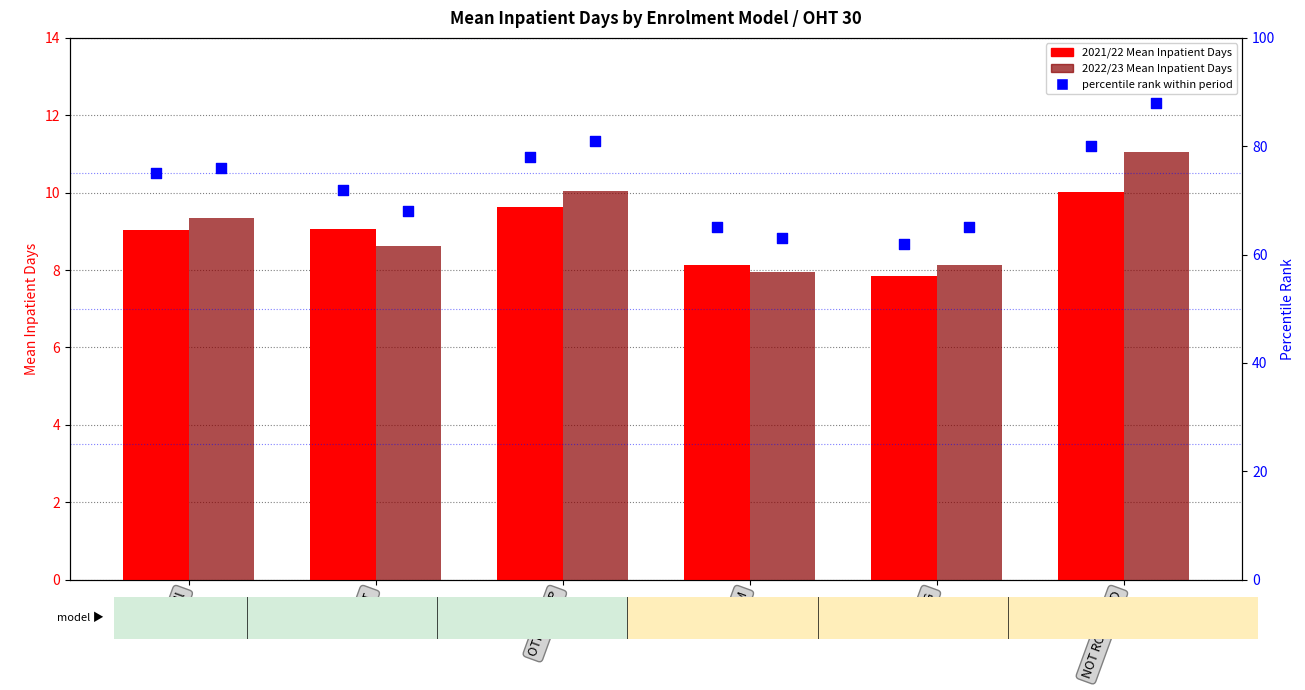

Which series reaches the minimum Y coordinate?

2021/22 Mean Inpatient Days